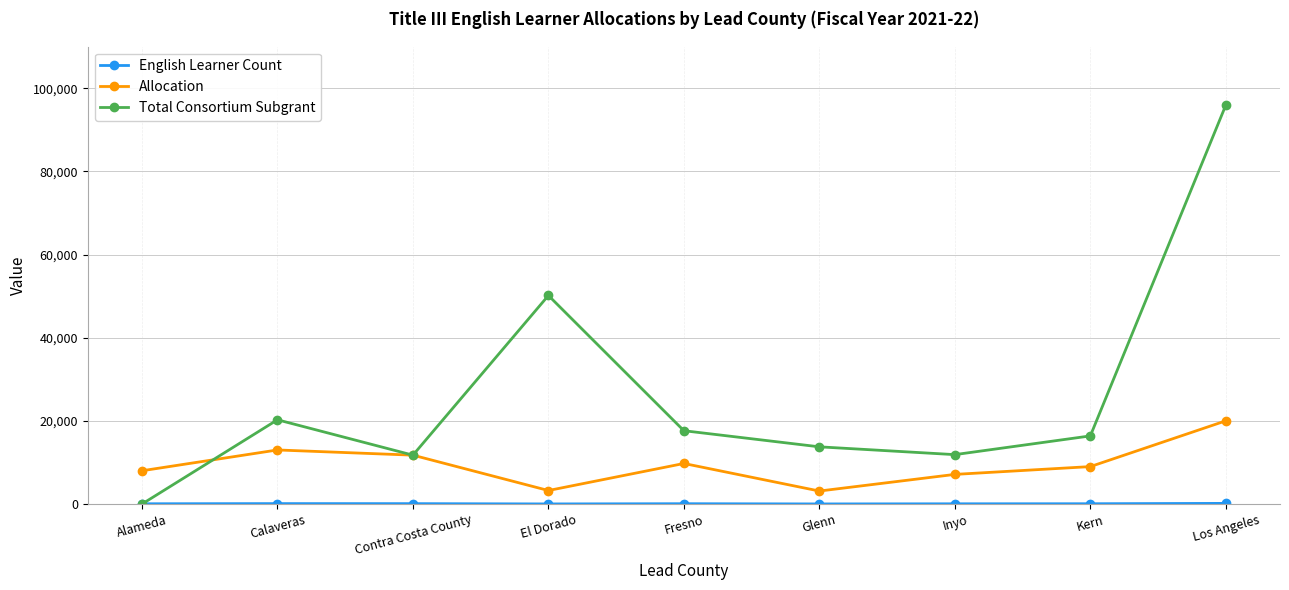

How many data points in Allocation are less than 9007?

4